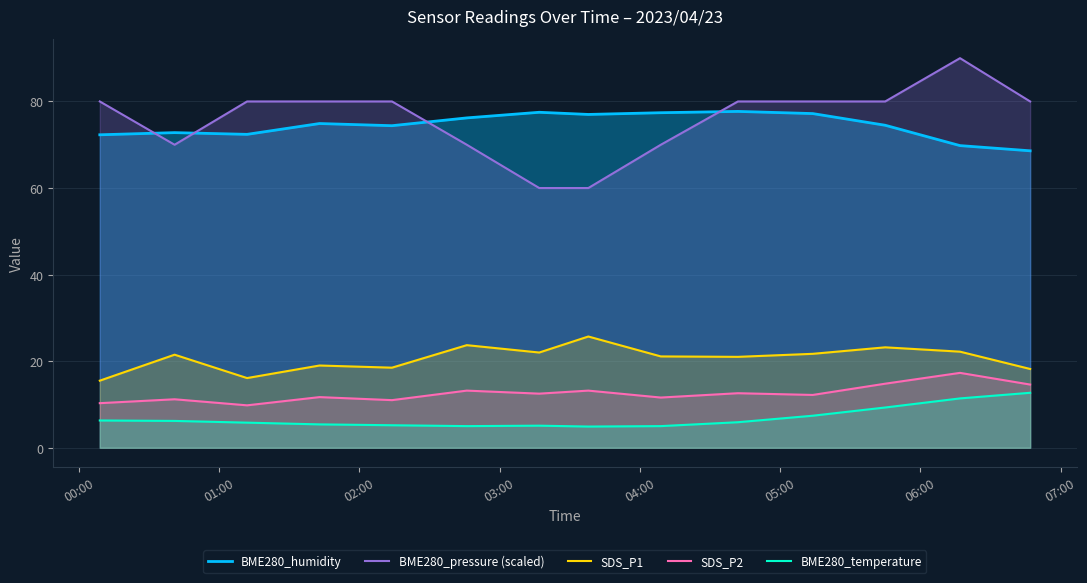

Which series has the largest range (max minus min)?

BME280_pressure (scaled)